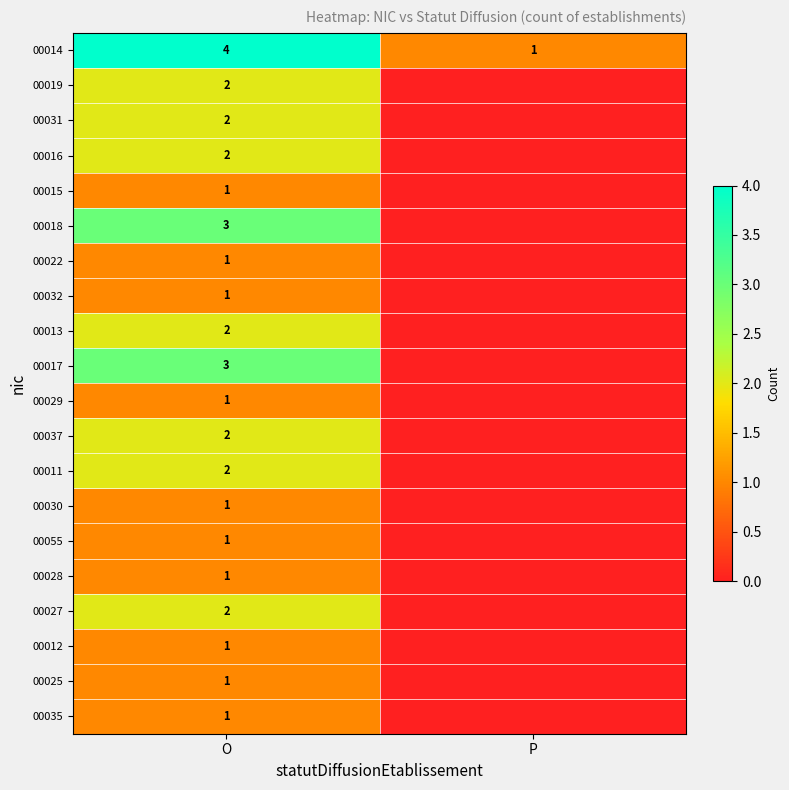

Is the value of 00032 at O greater than the value of 00011 at O?

No